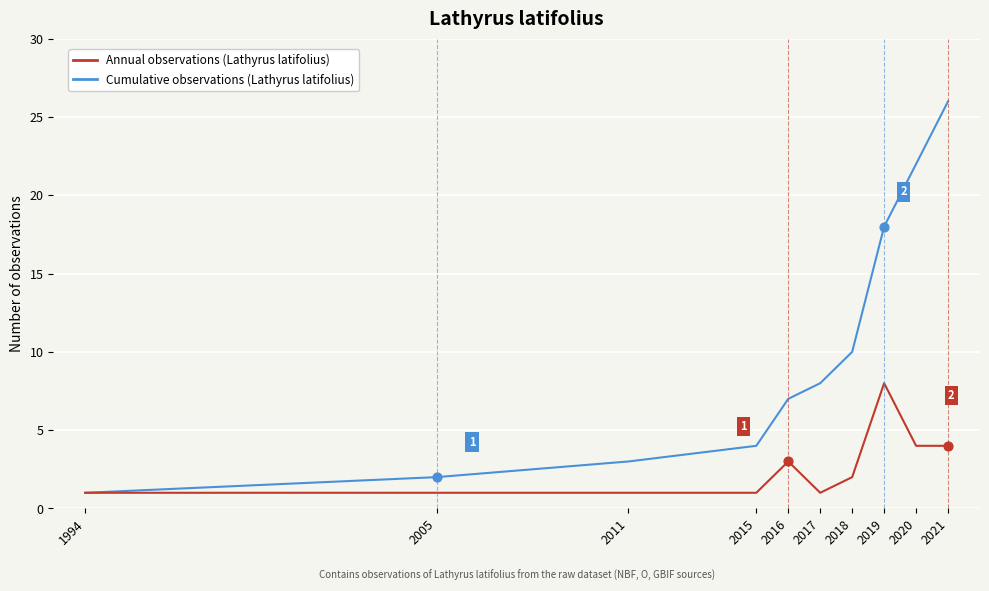

What is the total value across all series at 2015?

5